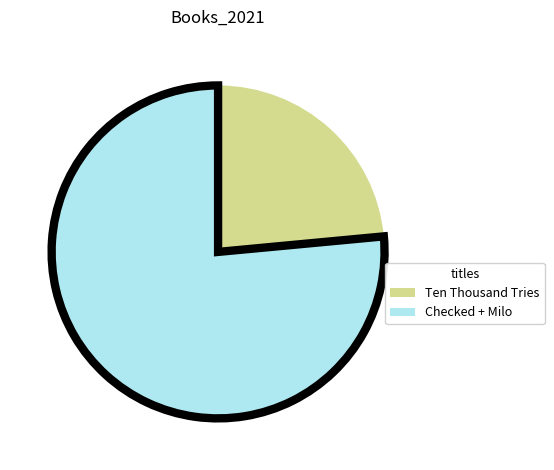

Do Checked + Milo and Ten Thousand Tries together represent more than half of the pie?

Yes